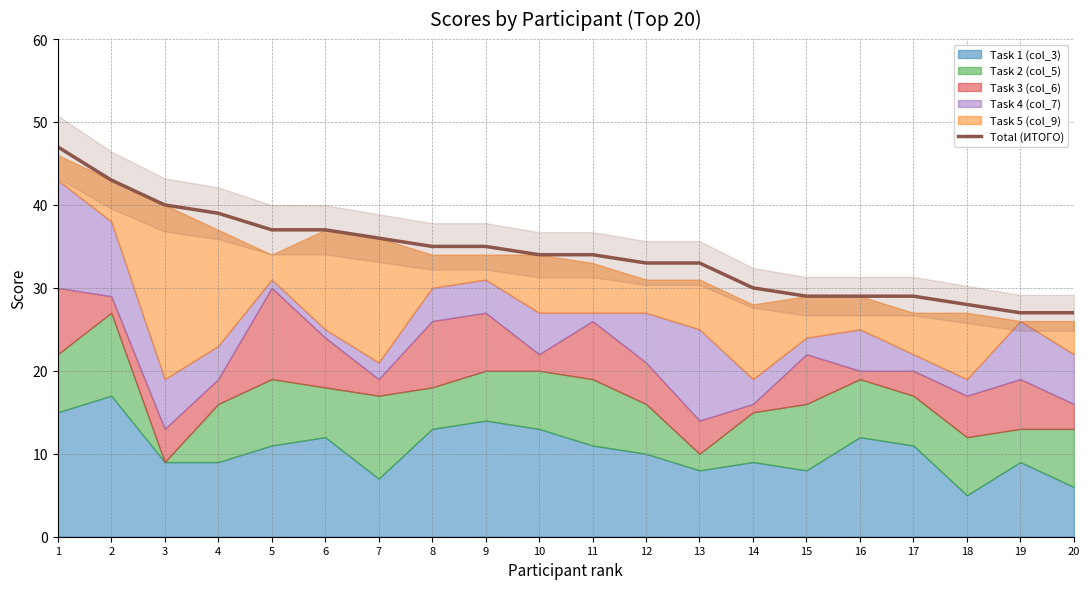

List the labels in order of value, largest first.

1, 2, 3, 4, 5, 6, 7, 8, 9, 10, 11, 12, 13, 14, 15, 16, 17, 18, 19, 20